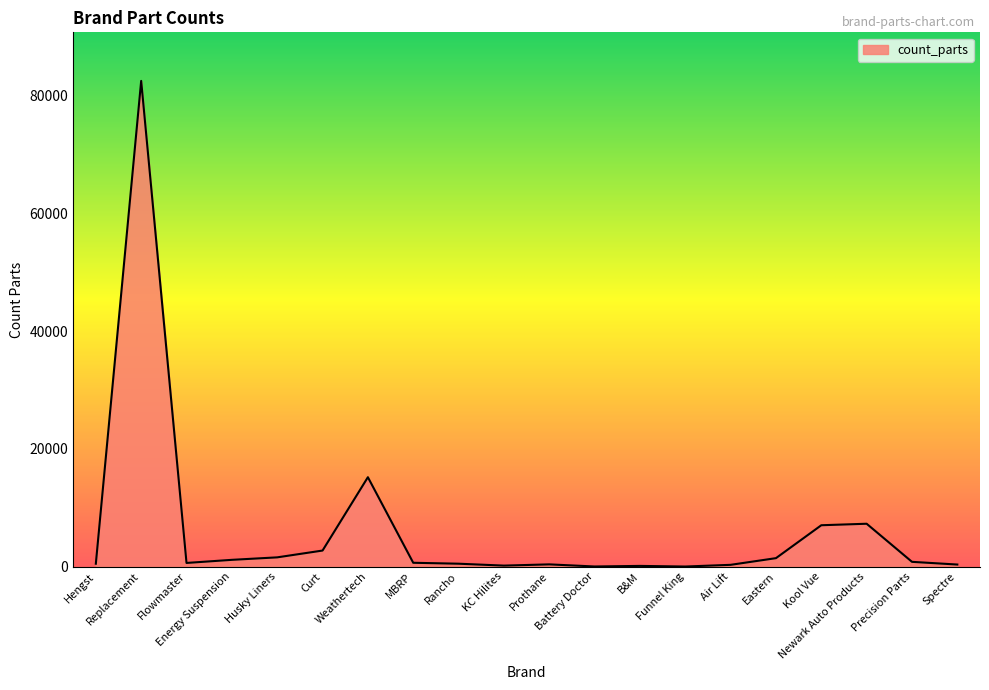

Where does the data first go above 646?

Replacement